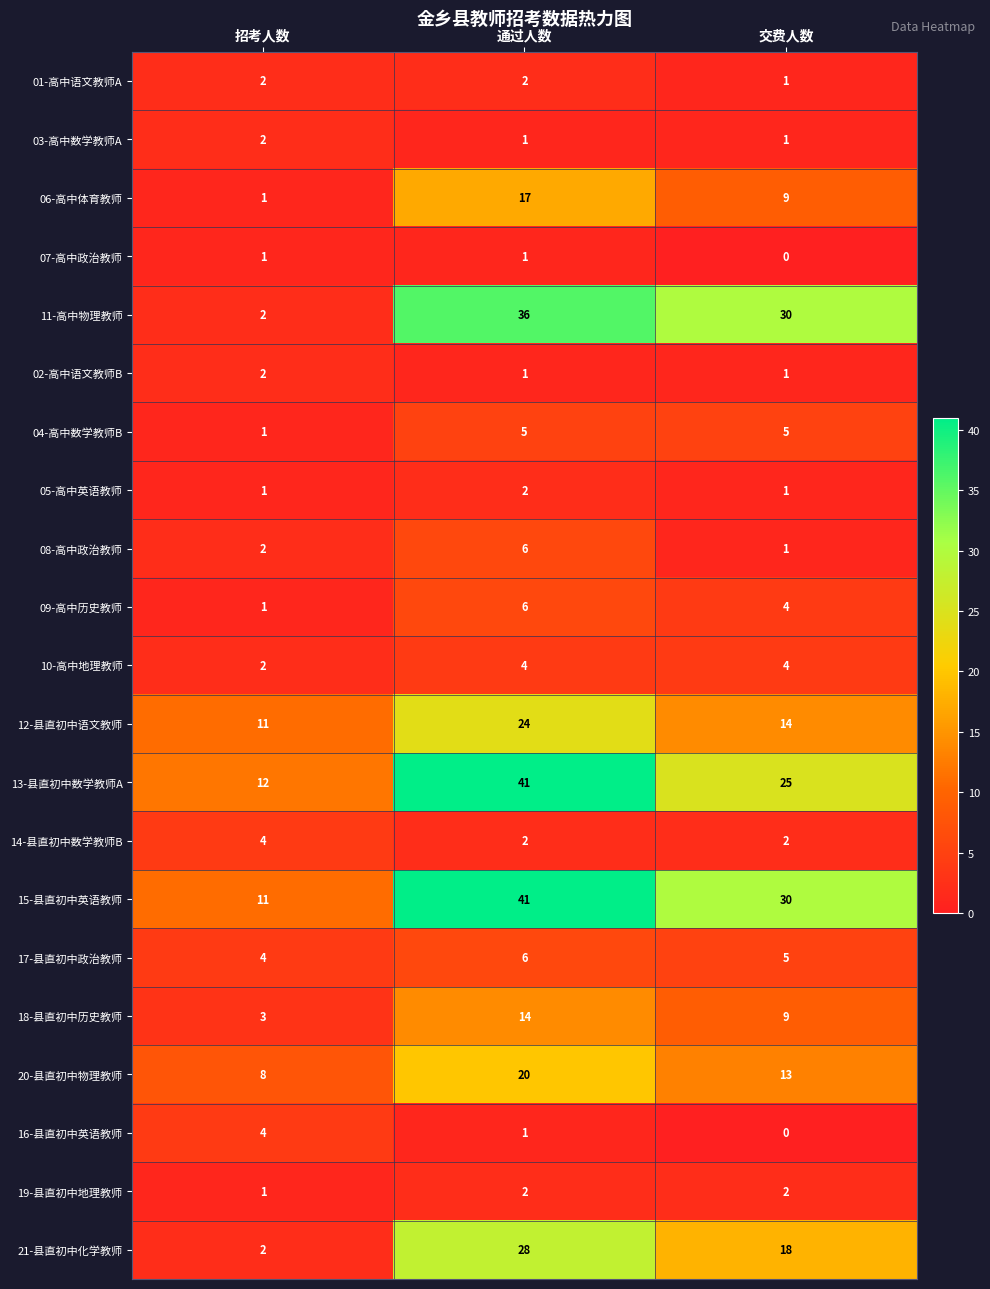

The 05-高中英语教师 series shows 2 at 通过人数. True or false?

True